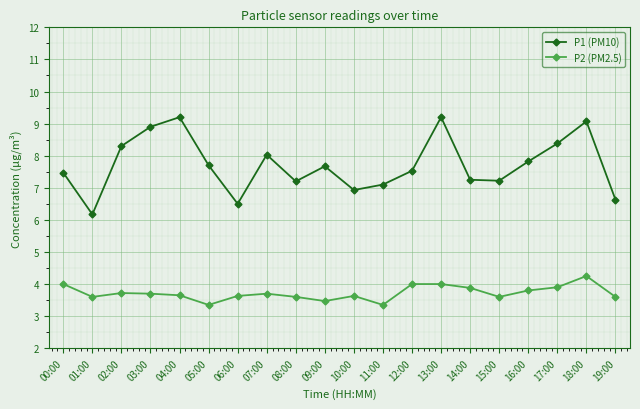

What is the label of the 12th point from the right?

08:00